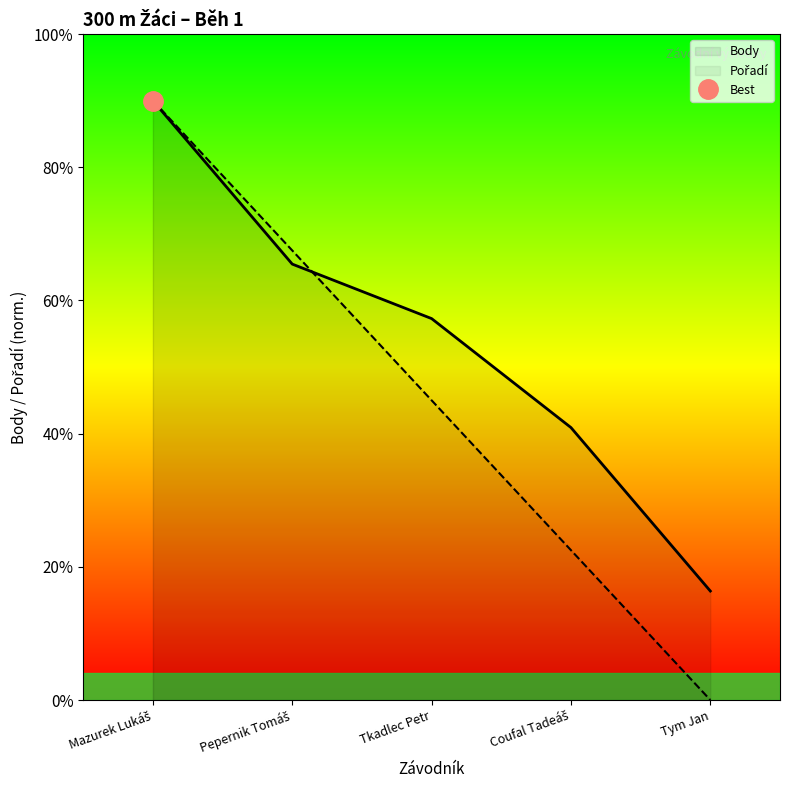

Reading right to left, what are all the values shown in this chart?

Pořadí: 0.0	11.2	22.5	33.8	45.0
Body: 8.2	20.5	28.6	32.7	45.0